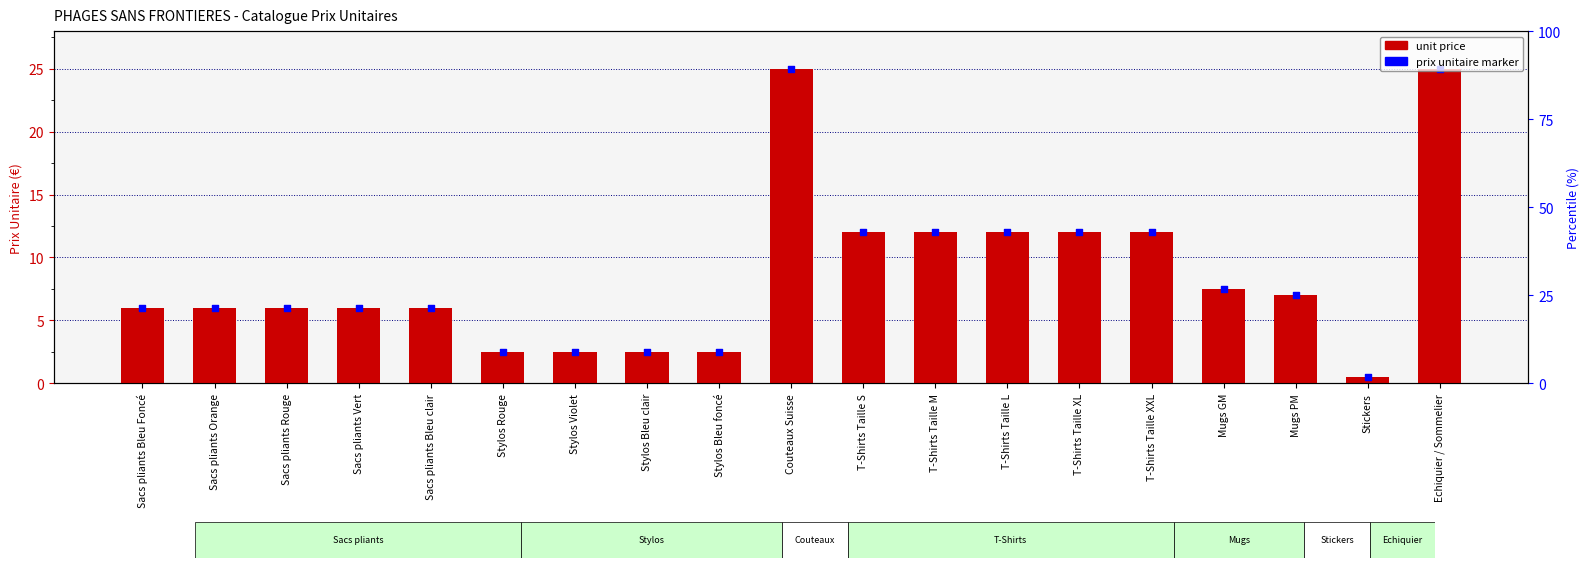

Which series contains the highest Y value?

unit price